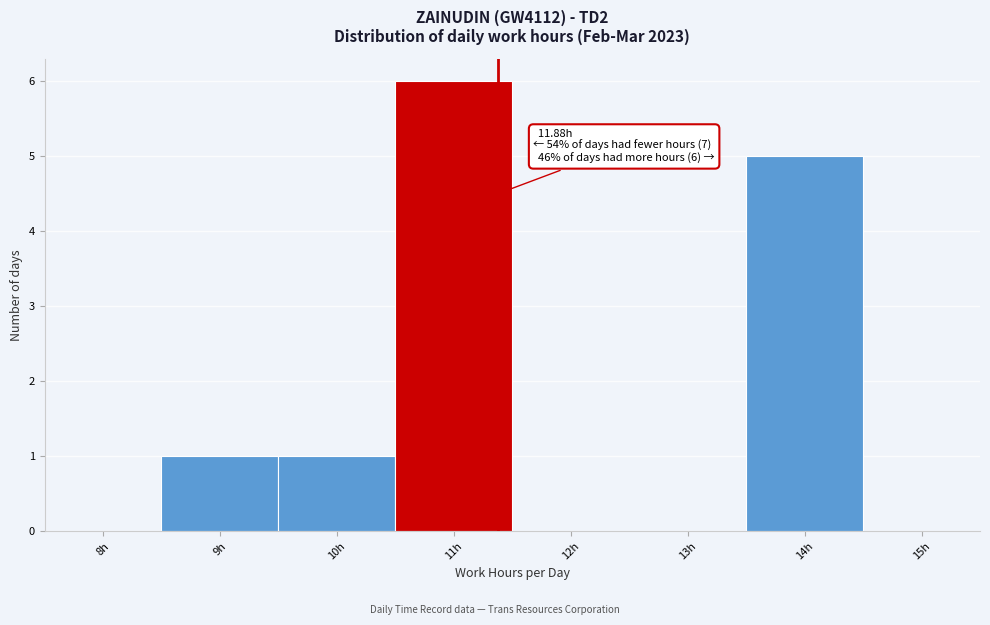

Reading left to right, transcribe all the data shown in this chart.

8h=0	9h=1	10h=1	11h=6	12h=0	13h=0	14h=5	15h=0